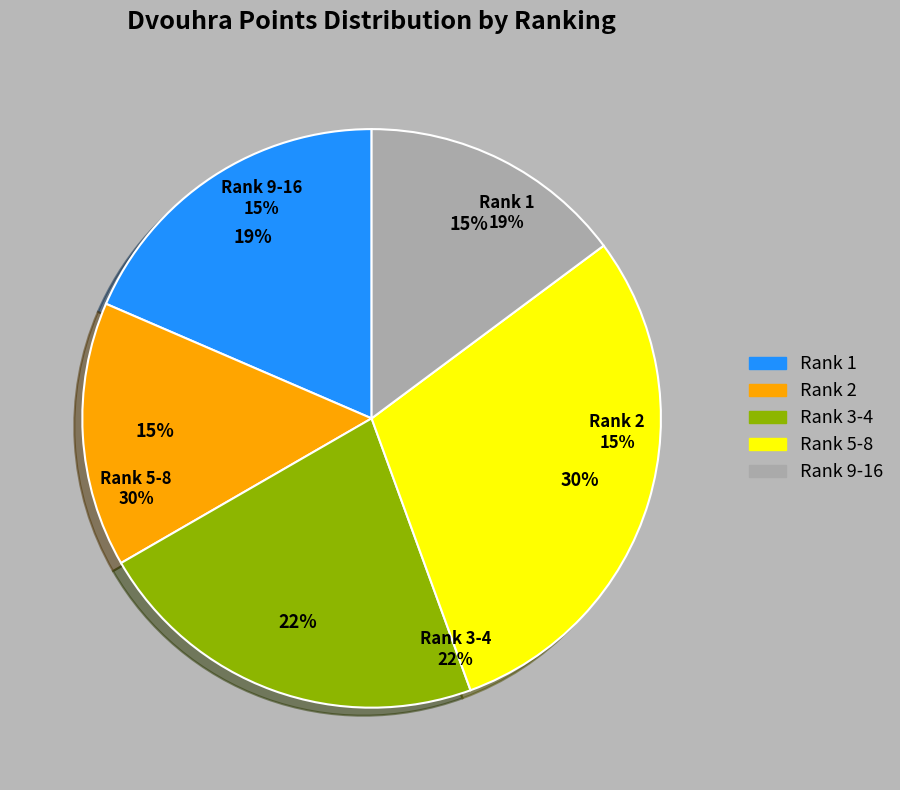

Is 5-8 the majority of the pie?

No